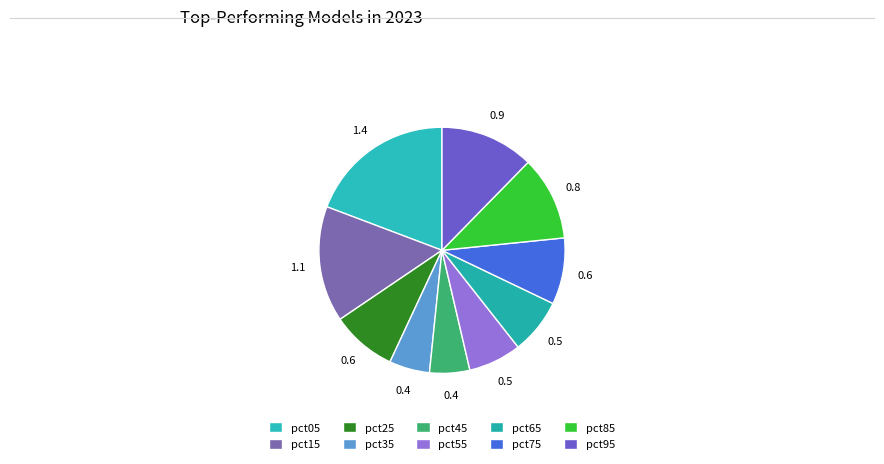

True or false: pct85 accounts for 11% of the total.

True